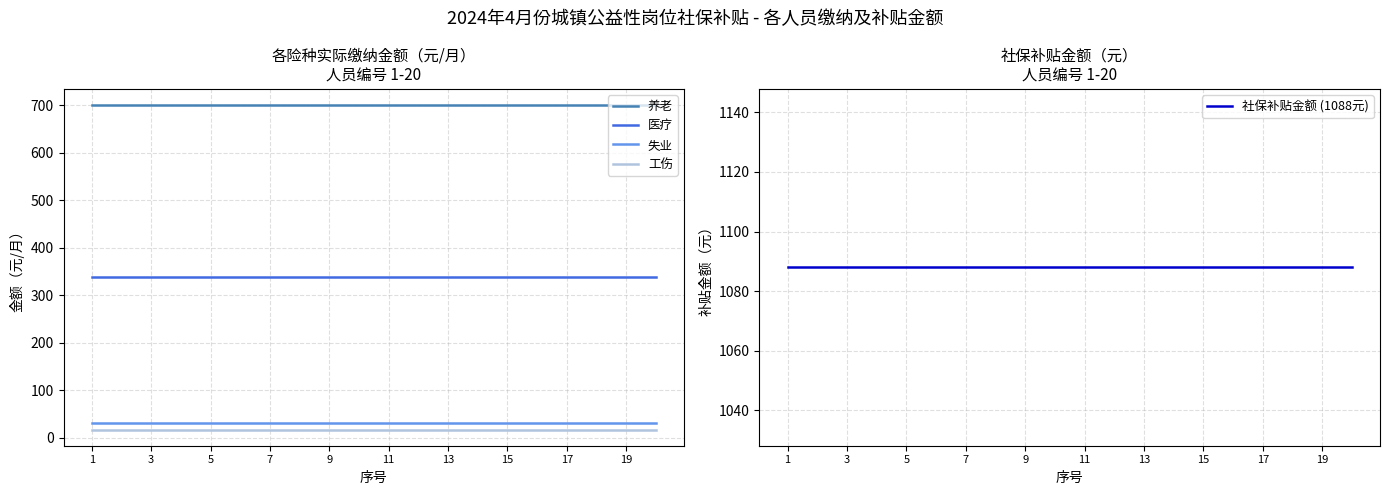

Is the value of 失业 at 11 greater than the value of 工伤 at 1?

Yes